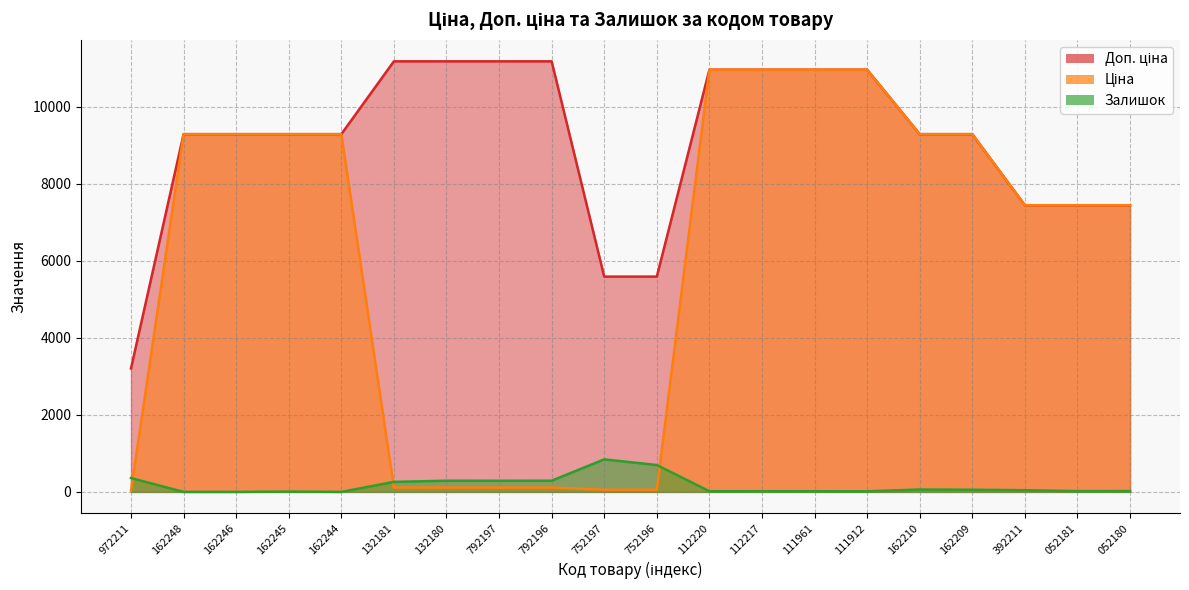

What is the total value across all series at 162244?

18580.9